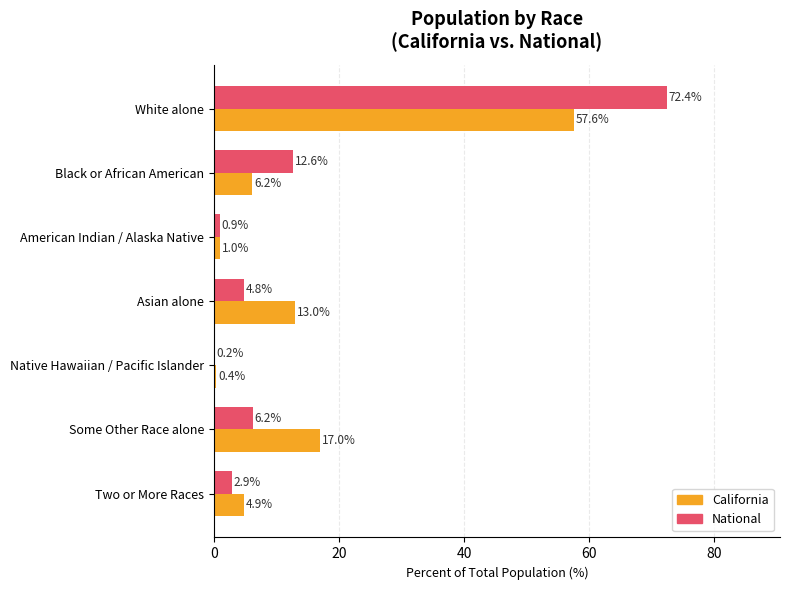

What is the sum of the National values at White alone and Native Hawaiian / Pacific Islander?

72.6